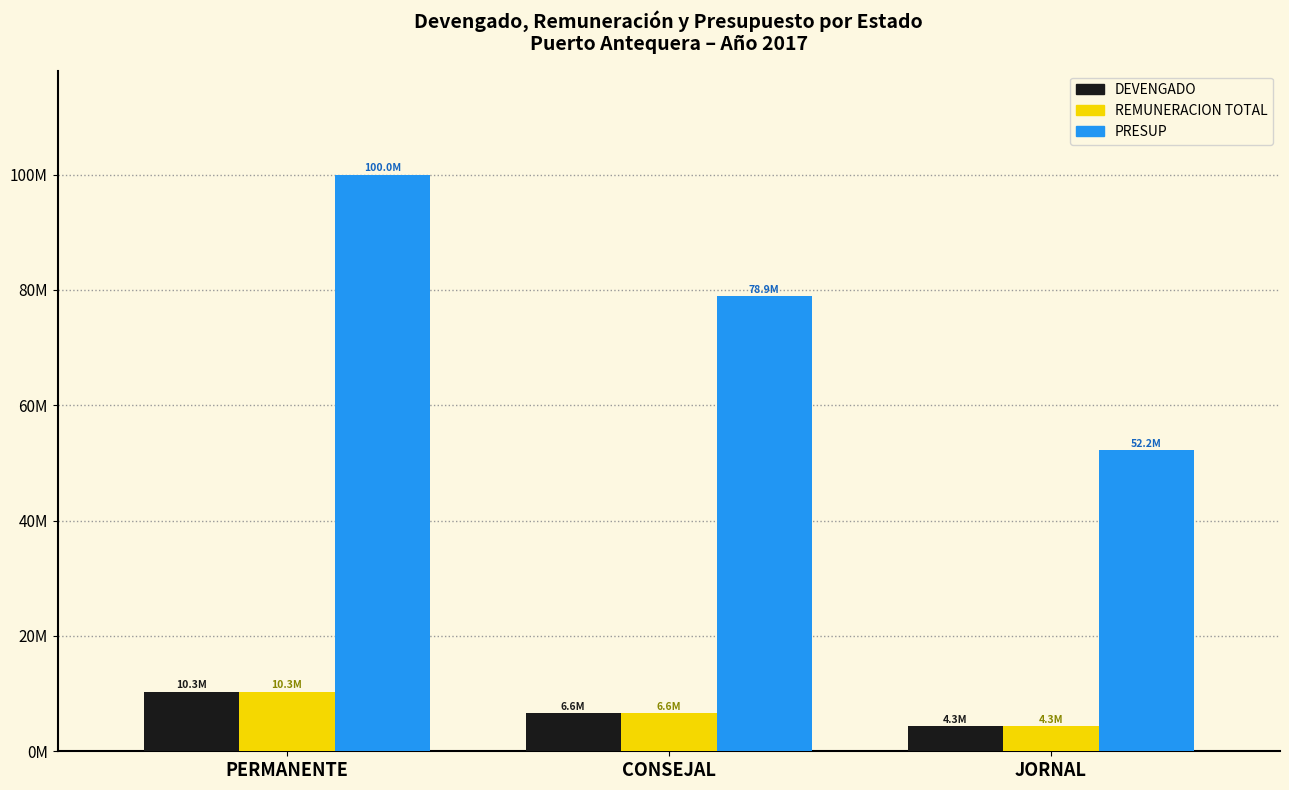

What is the spread (max minus min) of values at PERMANENTE?

89646898